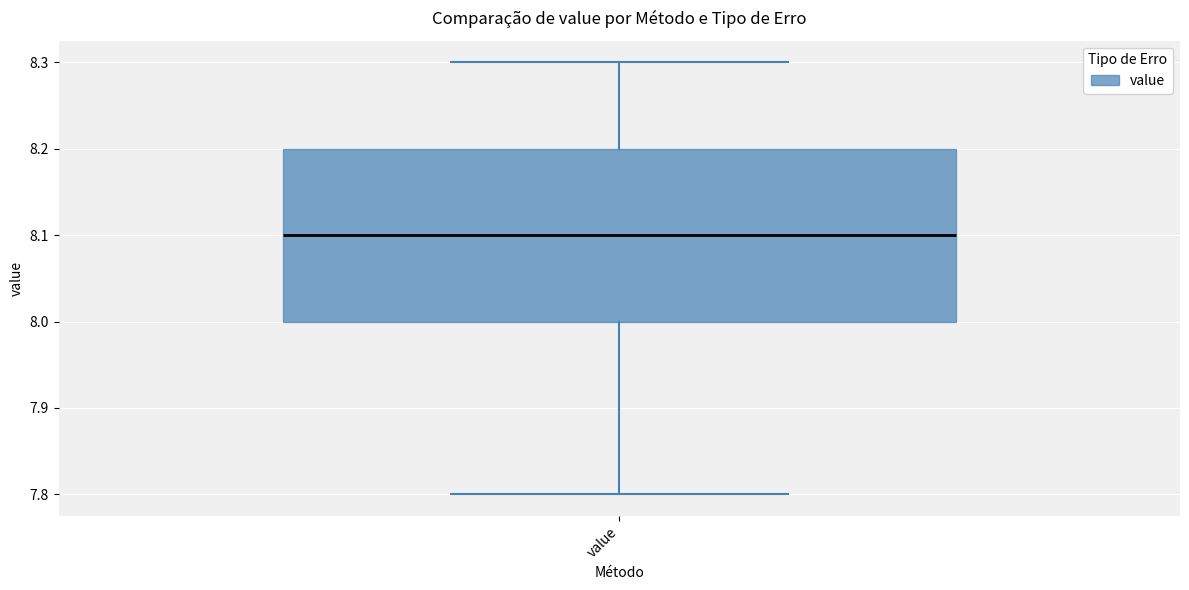

Where does the upper whisker of the box for value end on the y-axis? The values are not printed on the chart, so give them approximately, as read against the axis.

8.3